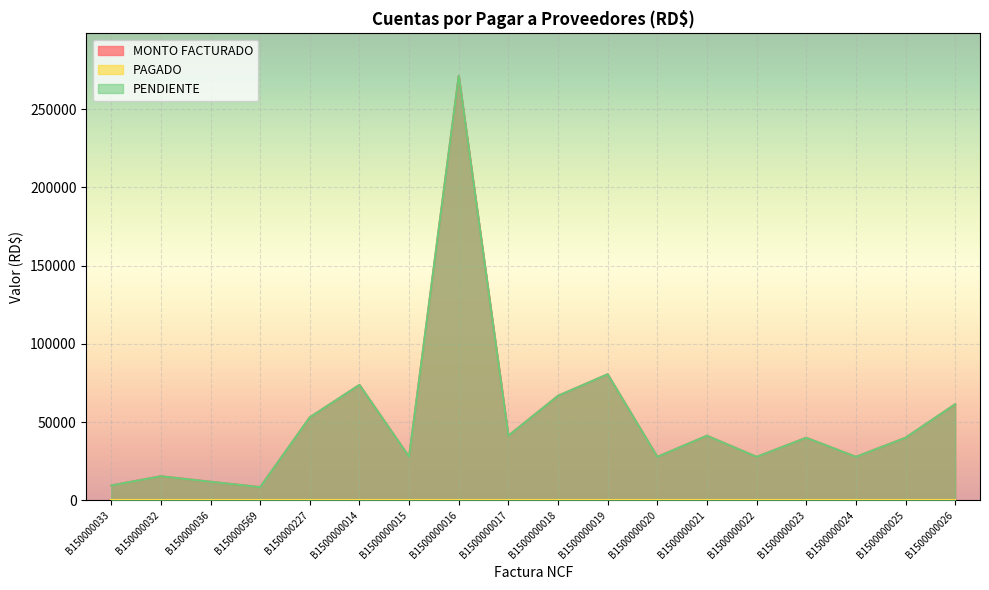

In PENDIENTE, how many points are higher than both neighbors (excluding endpoints)?

6